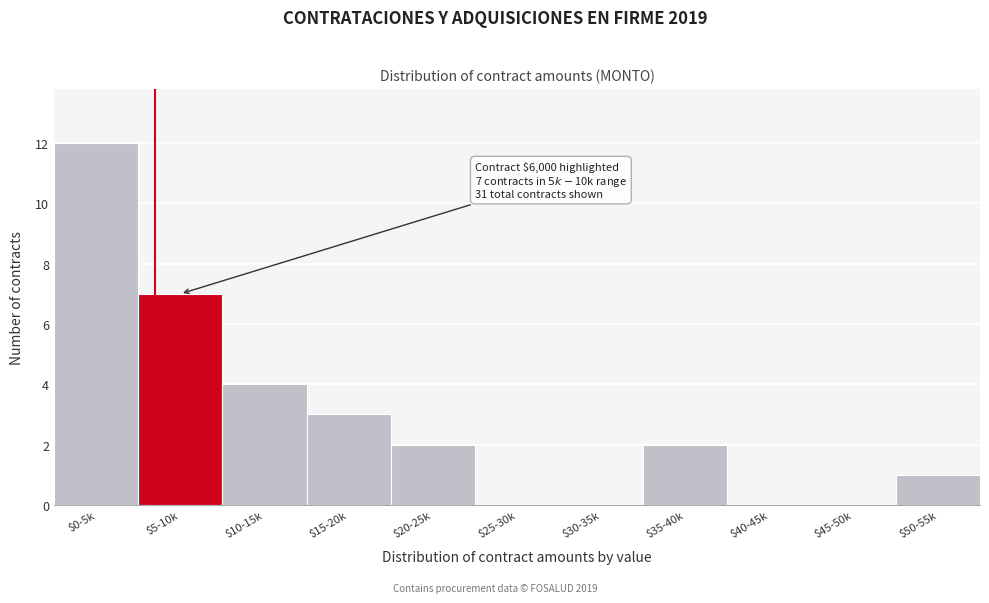

What is the greatest value displayed?

12